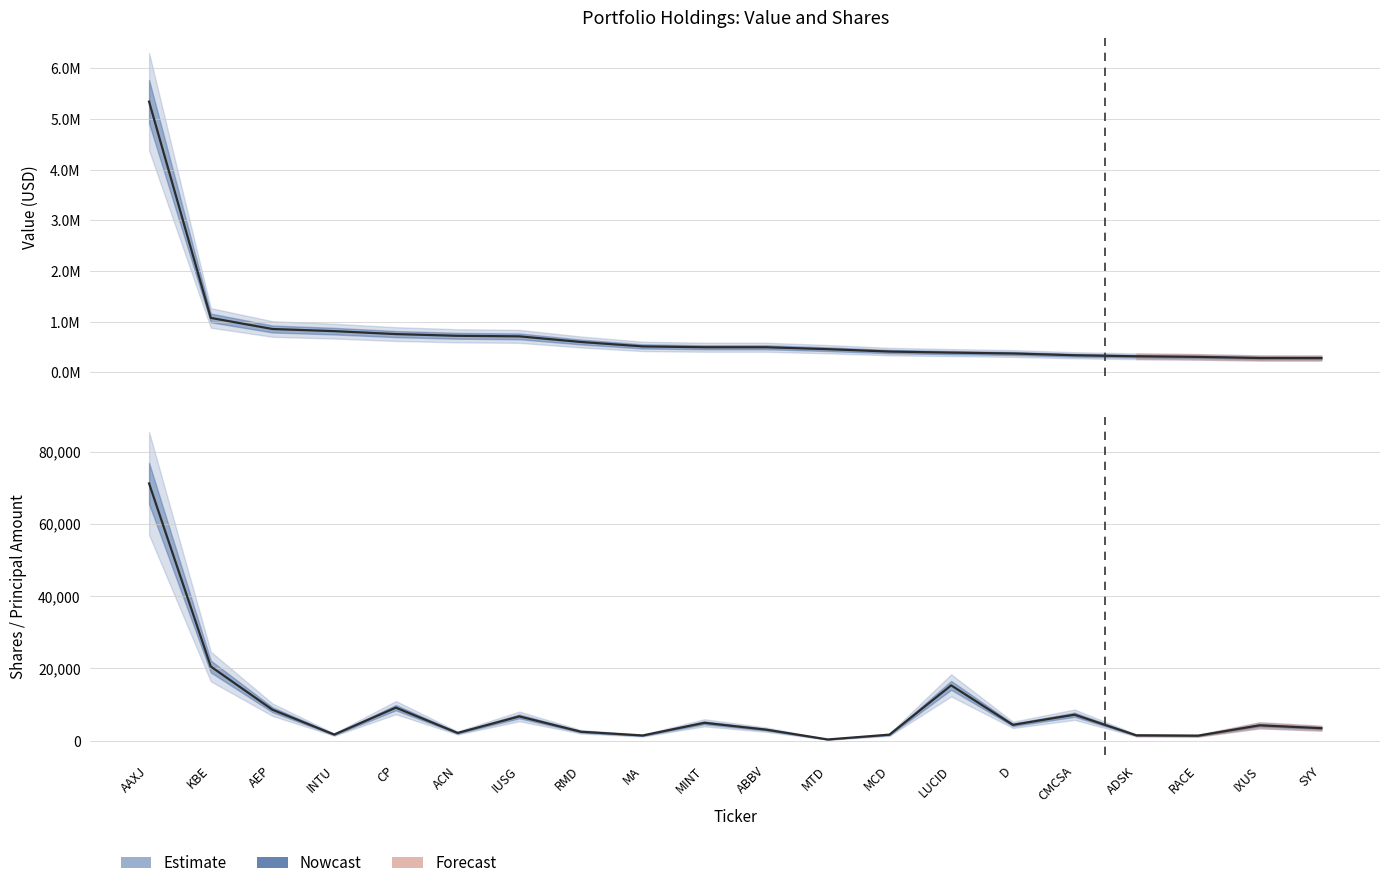

Does the chart have visible grid lines?

Yes